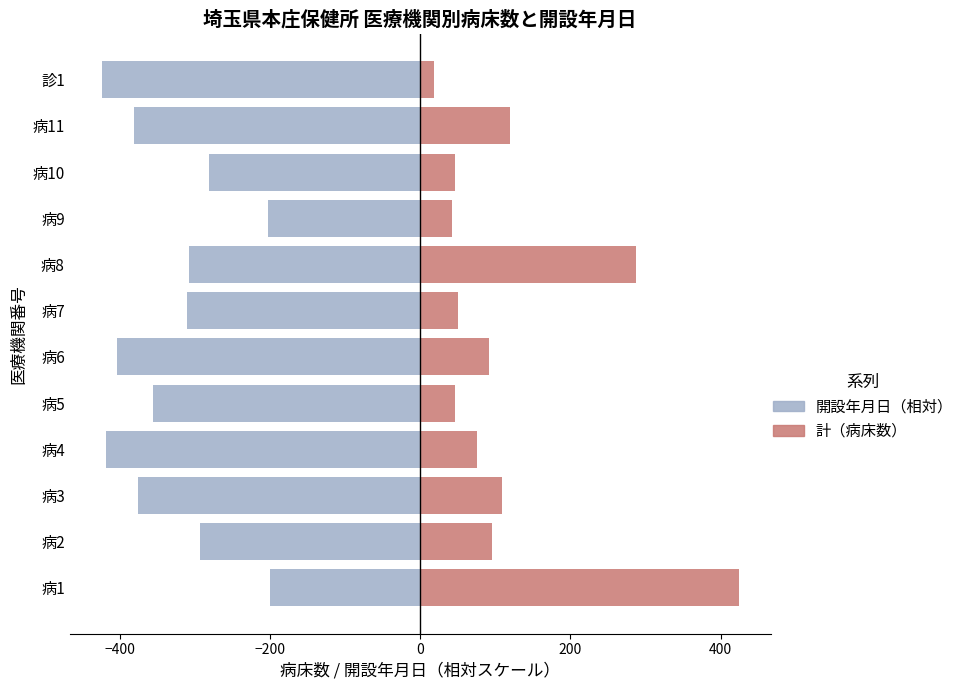

Which has a higher value, 病6 or 病5?

病6